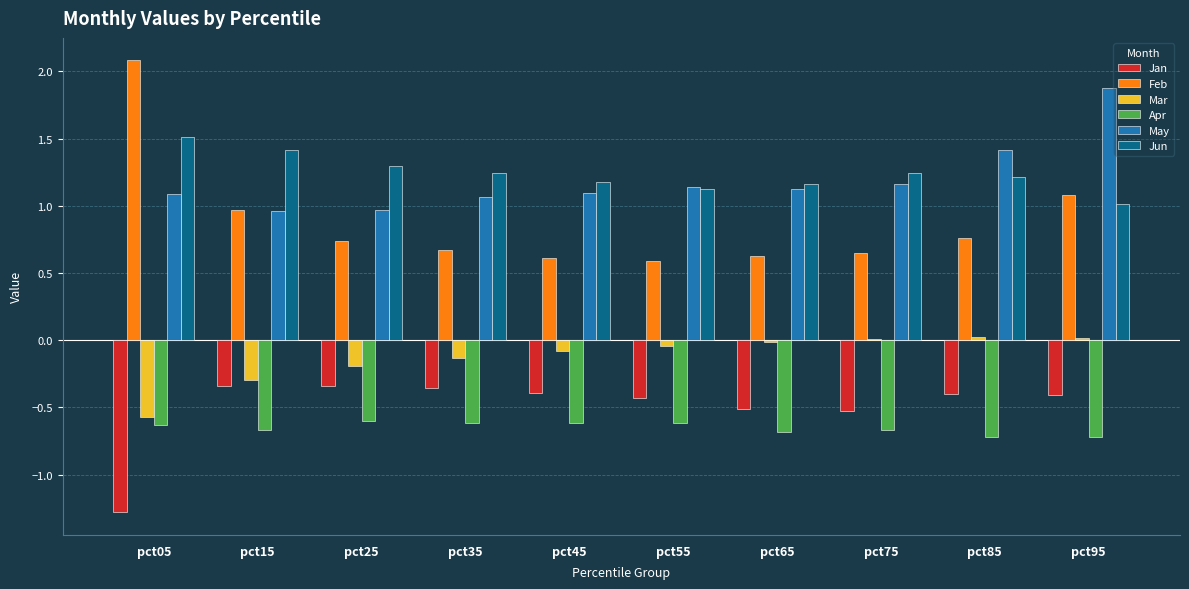

The Jan series shows -1.9 at pct05. True or false?

False